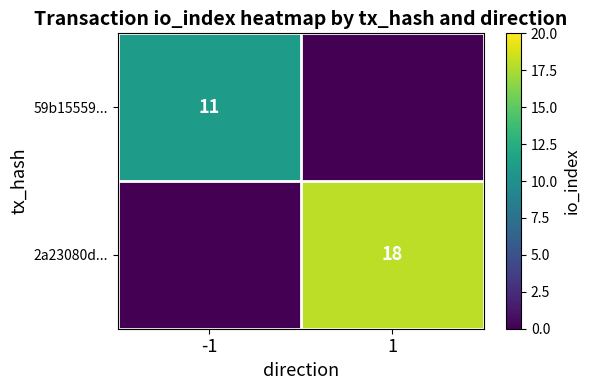

Is the value of 2a23080d... at 1 greater than the value of 59b15559... at -1?

Yes